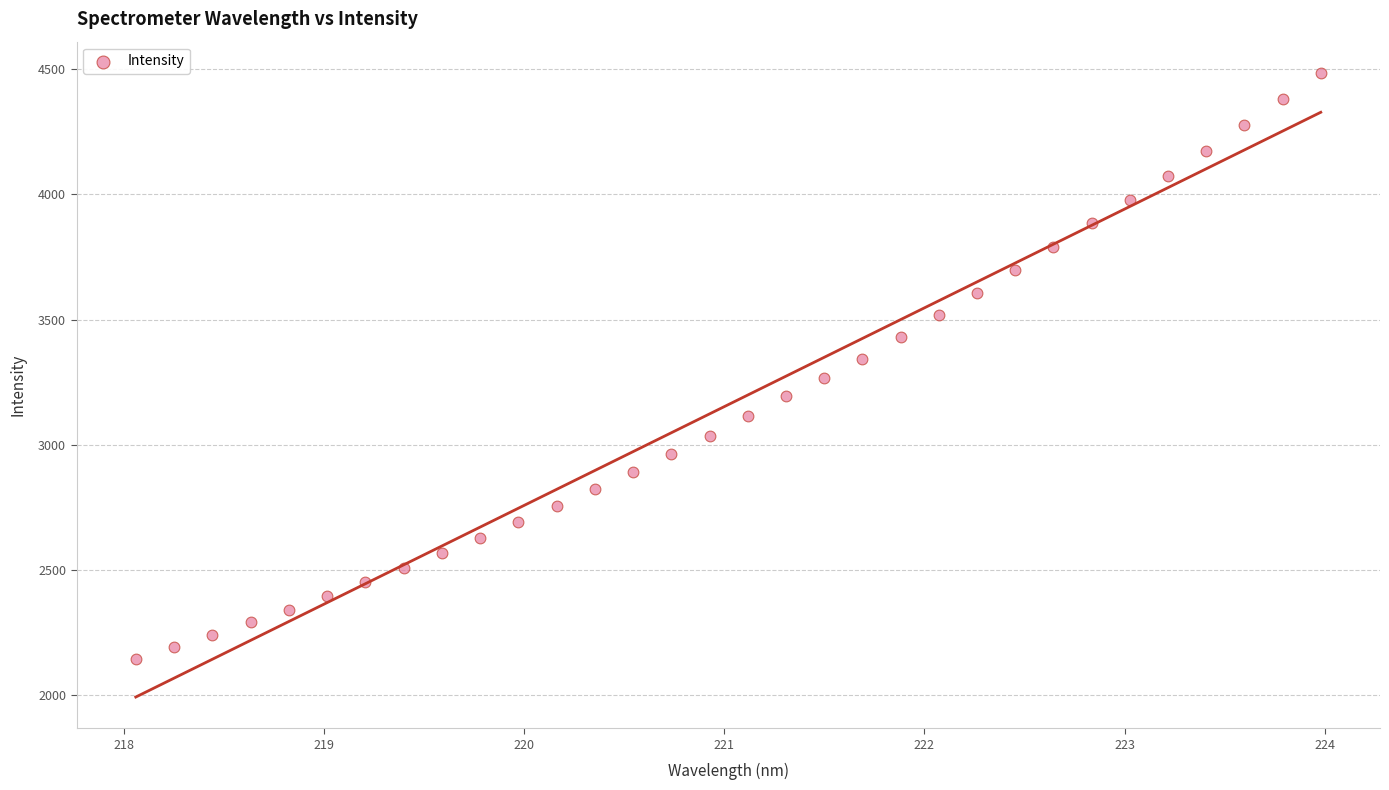

What is the range of Y values (max minus min)?

2337.4